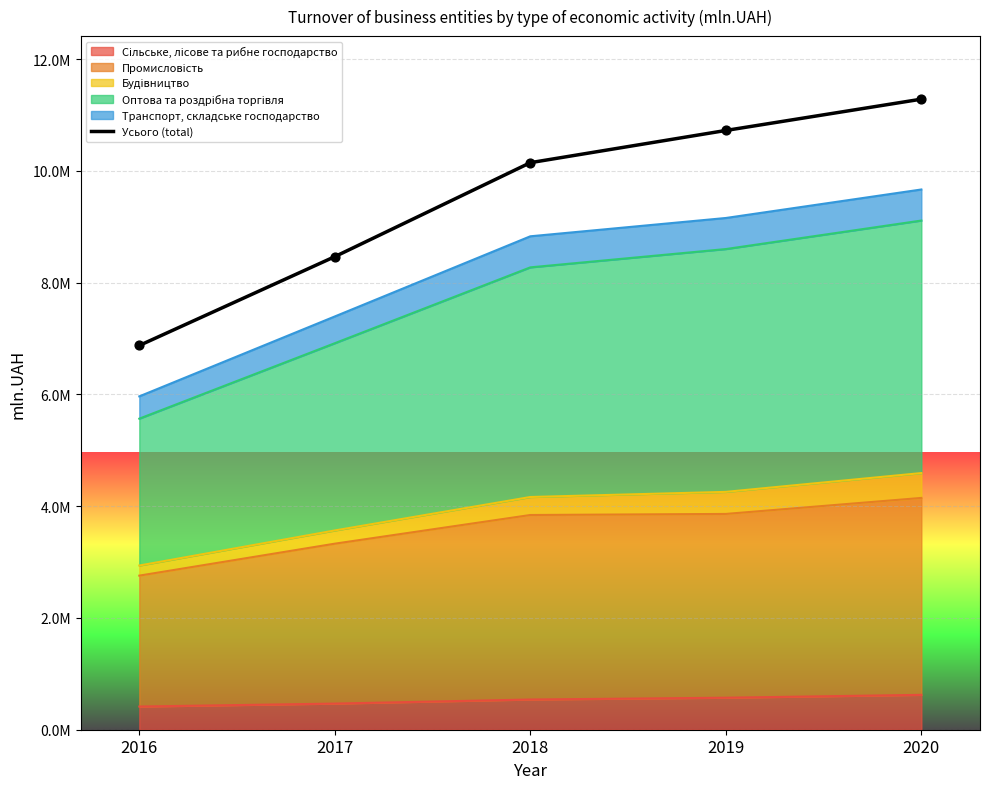

Approximately how many times larger is the value at 2016 compared to 2018?

0.7